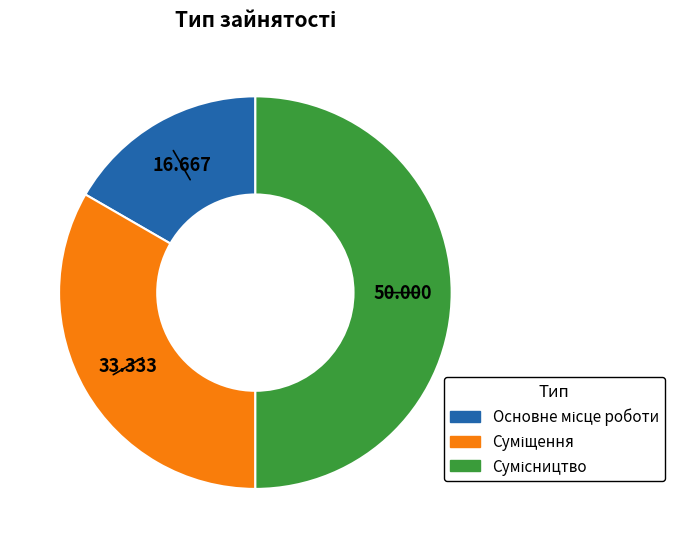

How many segments does this pie chart have?

3